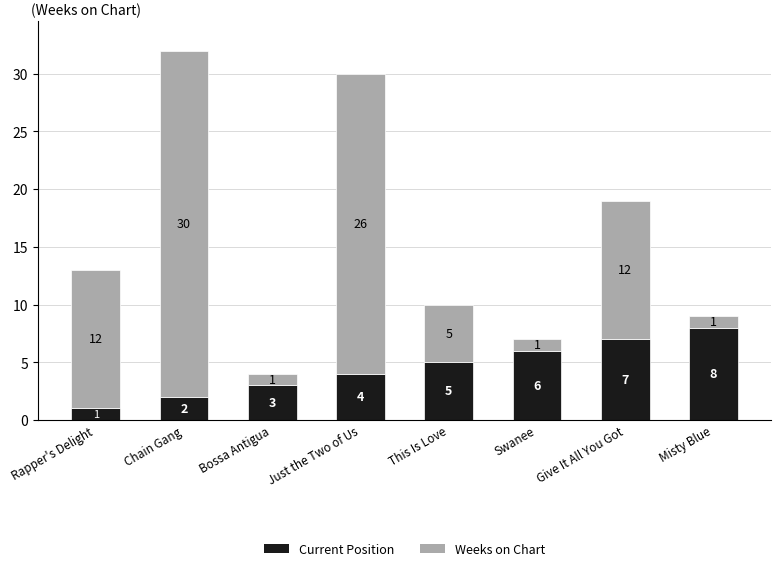

What is the sum of all Current Position values?

36